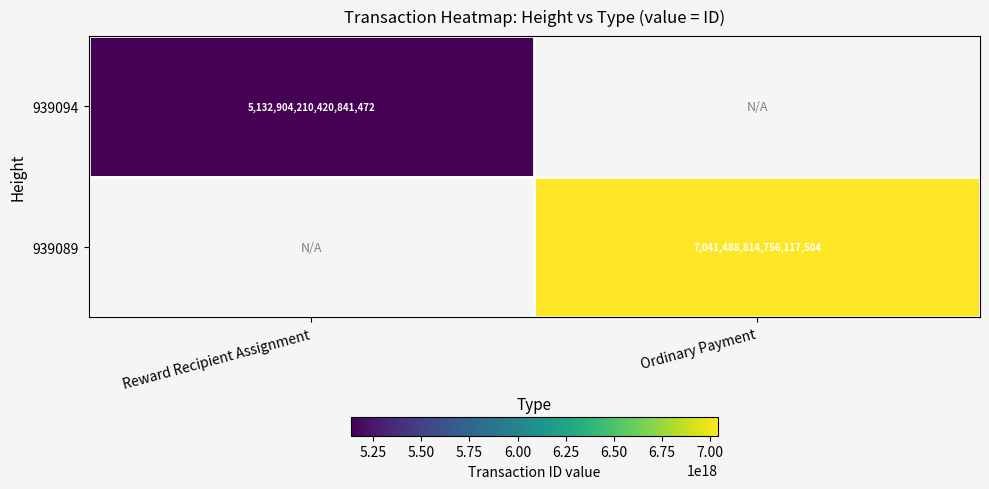

Which has a higher value, Reward Recipient Assignment or Ordinary Payment?

Ordinary Payment